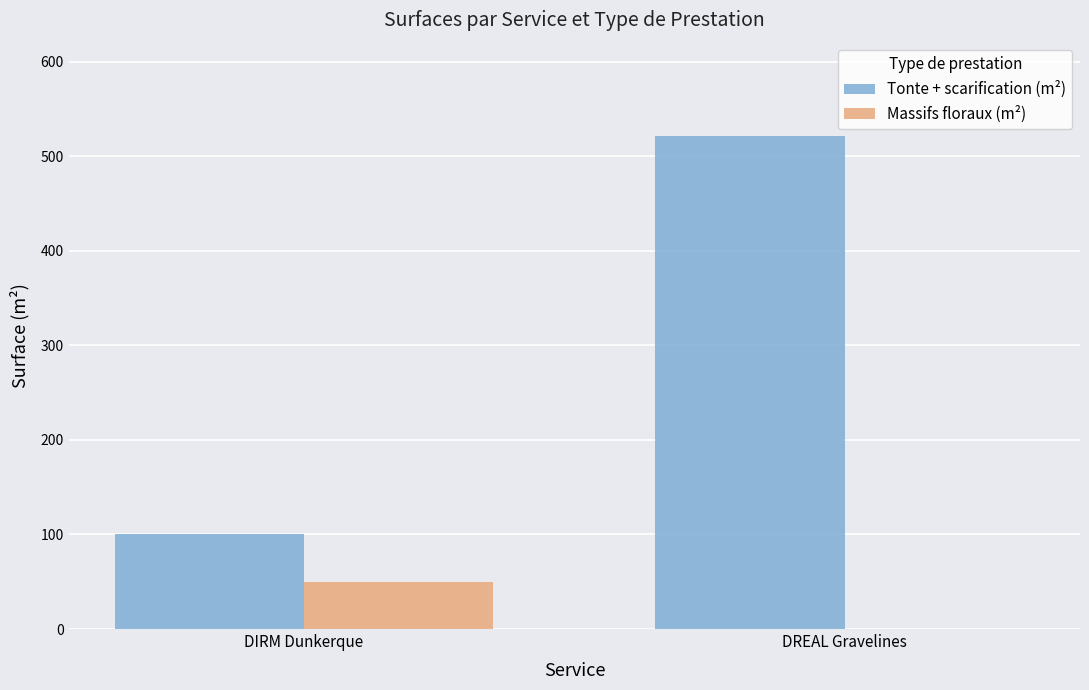

Reading right to left, list all the values displayed in this chart.

Tonte + scarification (m²): 521	100
Massifs floraux (m²): 0	50